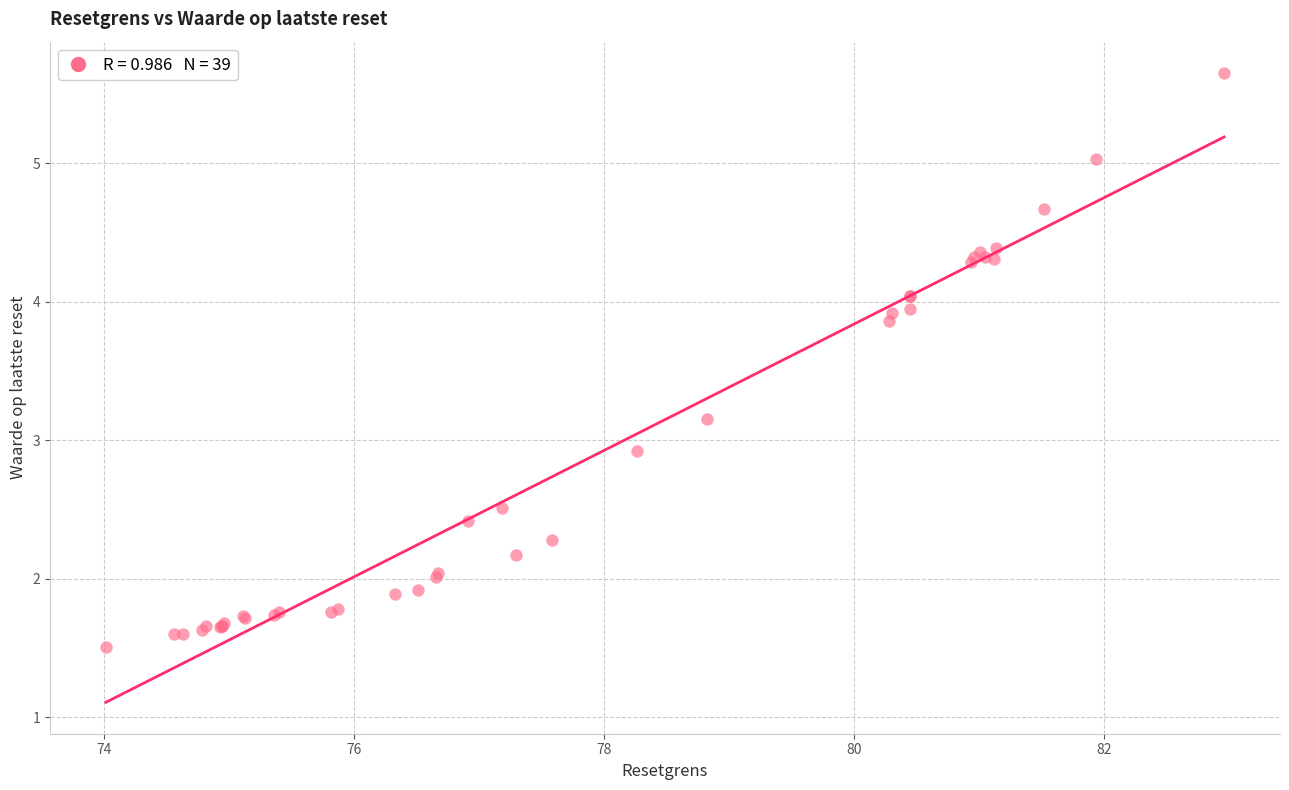

What Y value in the scatter plot is closest to 3?

2.9